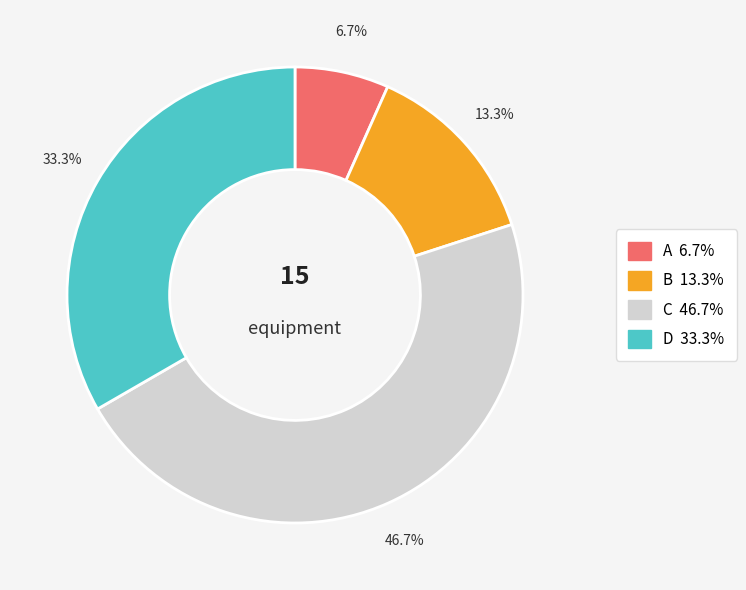

How many slices are in this pie chart?

4